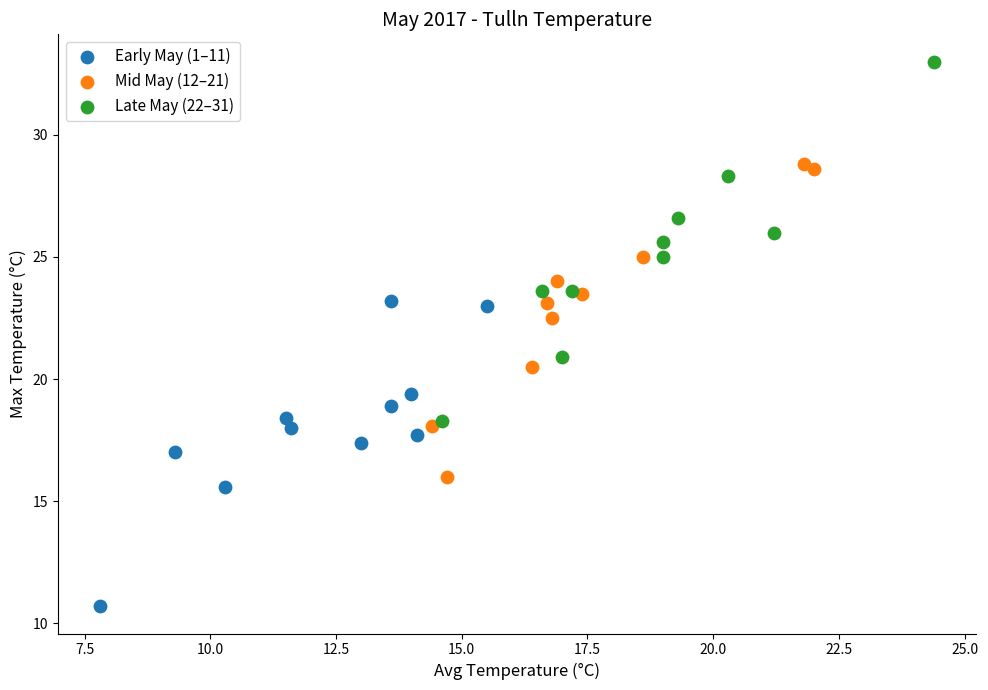

Which series contains the highest Y value?

Late May (22–31)